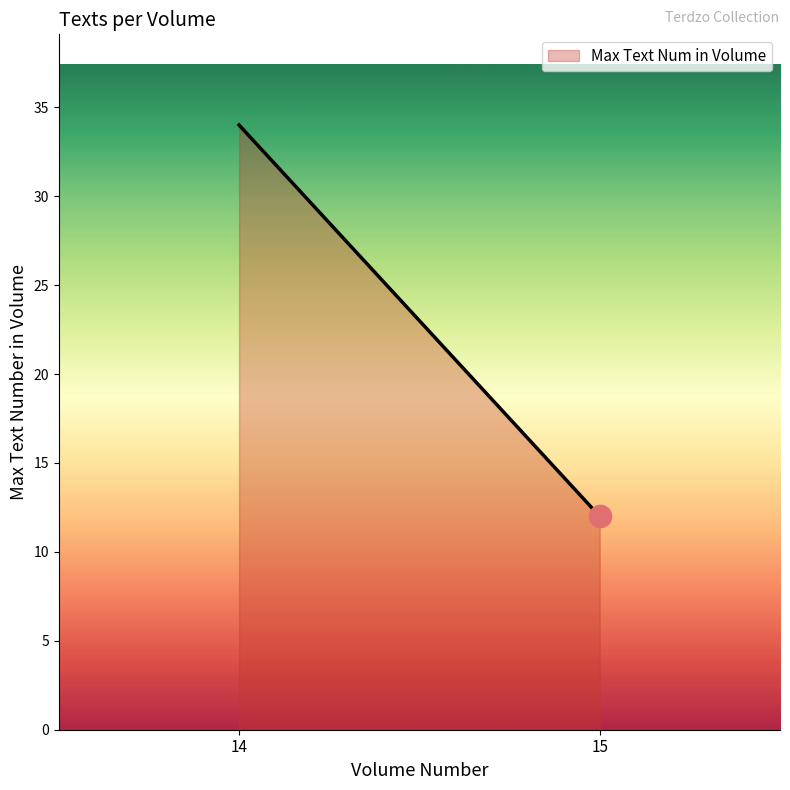

Does the chart have visible grid lines?

No